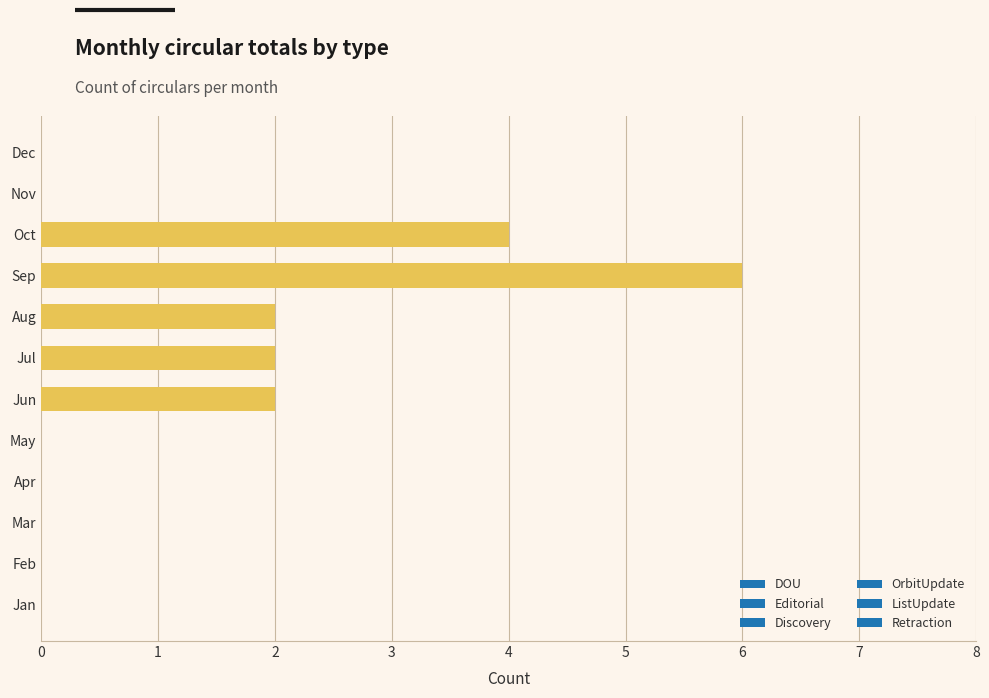

What is the greatest value displayed?

6